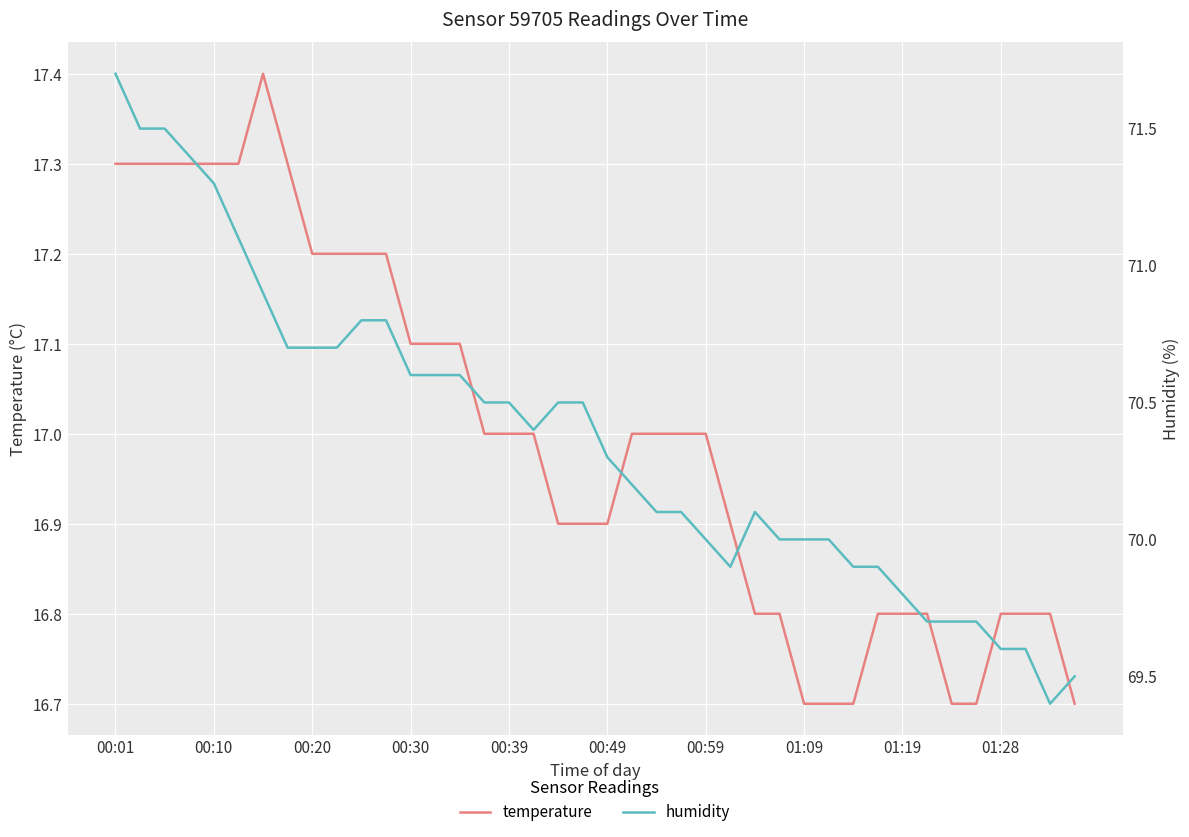

The humidity series shows 118.4 at 00:20. True or false?

False